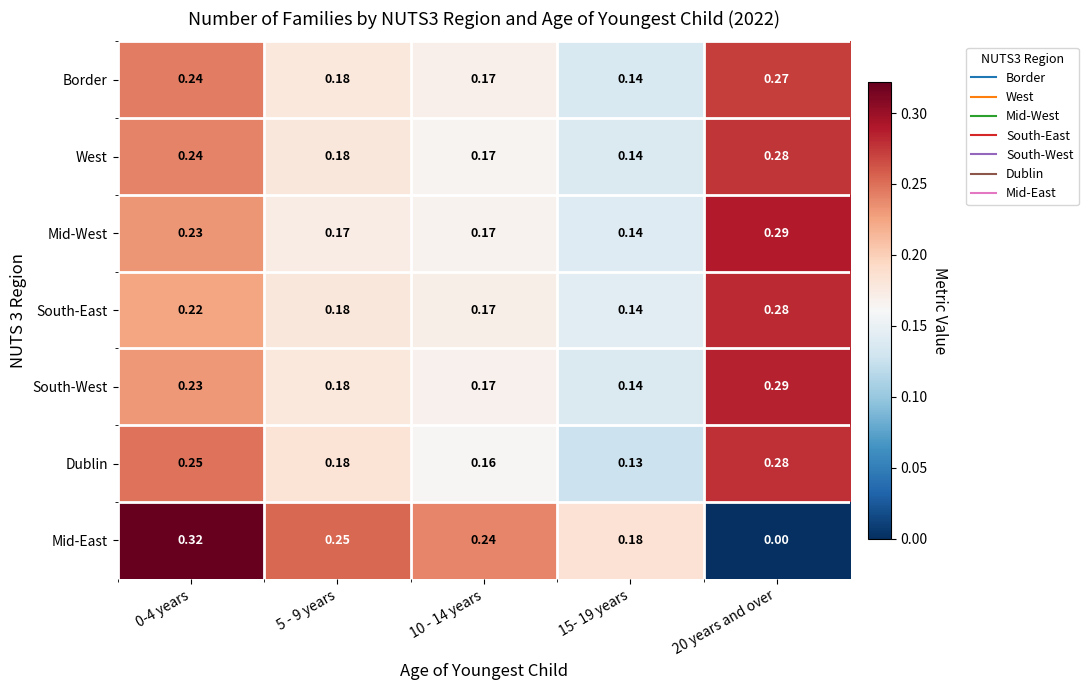

Which series changed the most between 5 - 9 years and 10 - 14 years?

Dublin